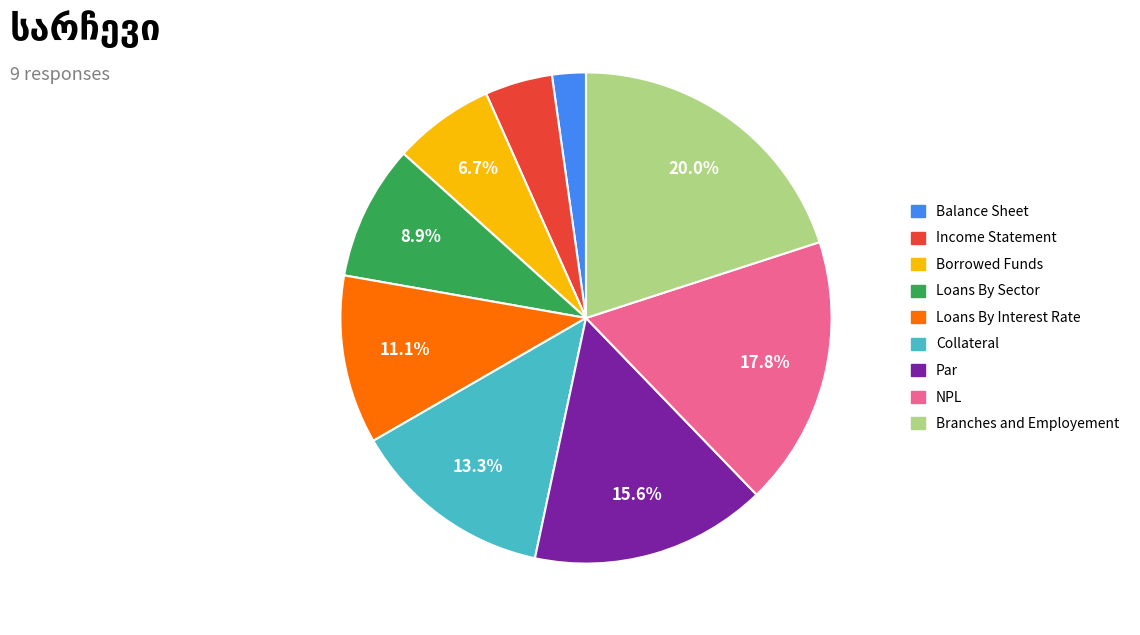

To the nearest percent, what portion does Loans By Interest Rate represent?

11%